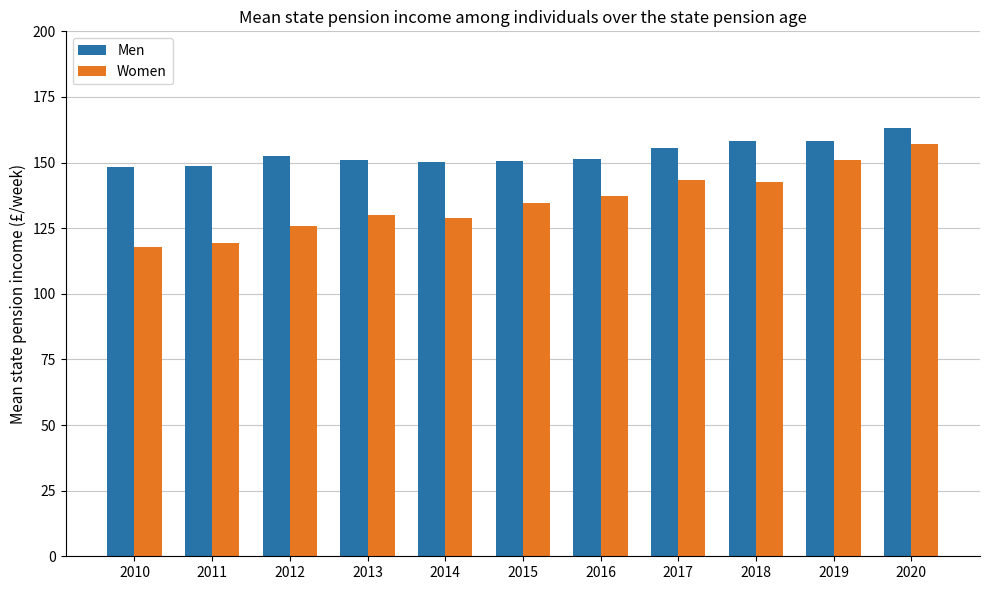

Rank the series at 2013 from highest to lowest value.

Men, Women